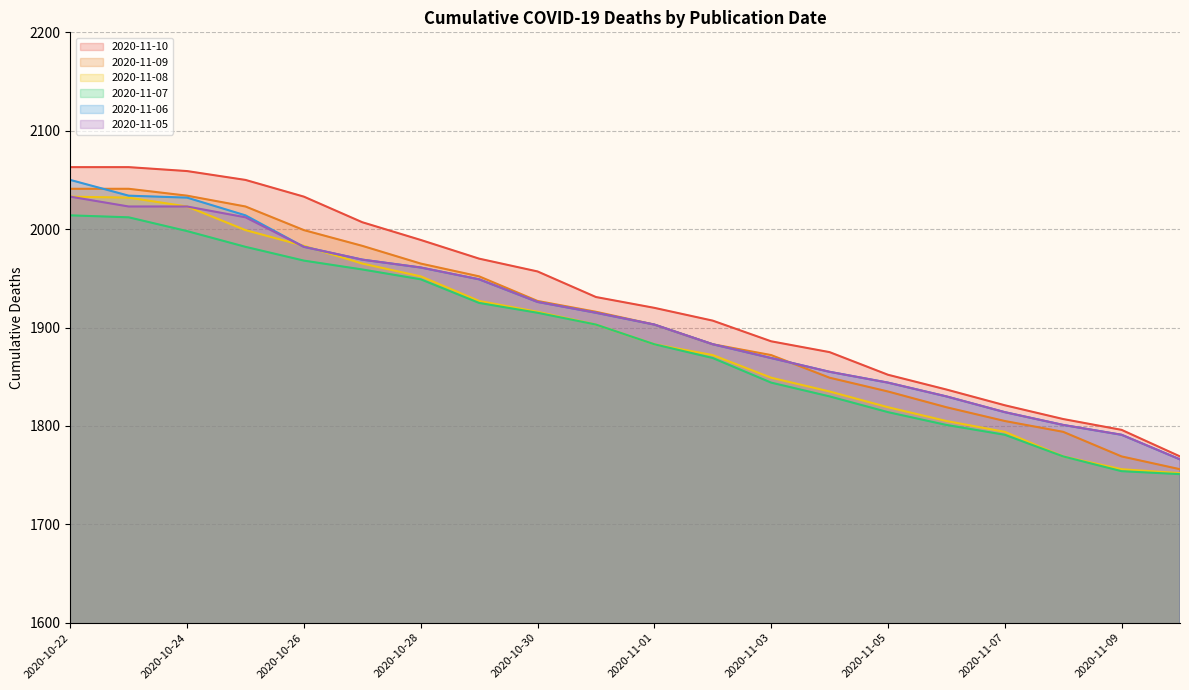

What value does the 2020-11-08 series have at 2020-10-22, to the nearest 5?

2035